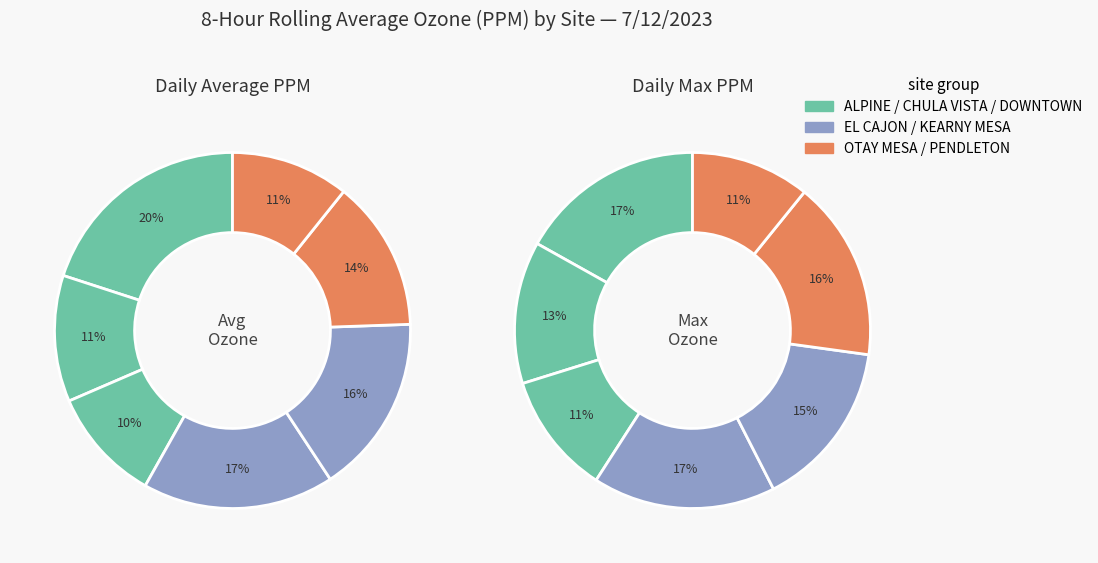

How many segments does this pie chart have?

7